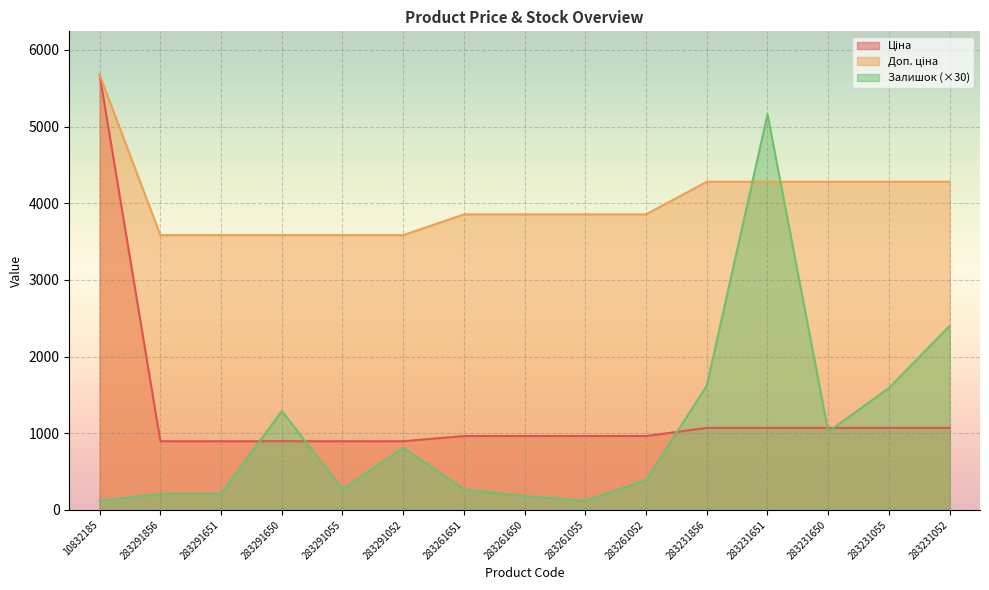

What value does the Залишок series have at 283231856?

1620.0